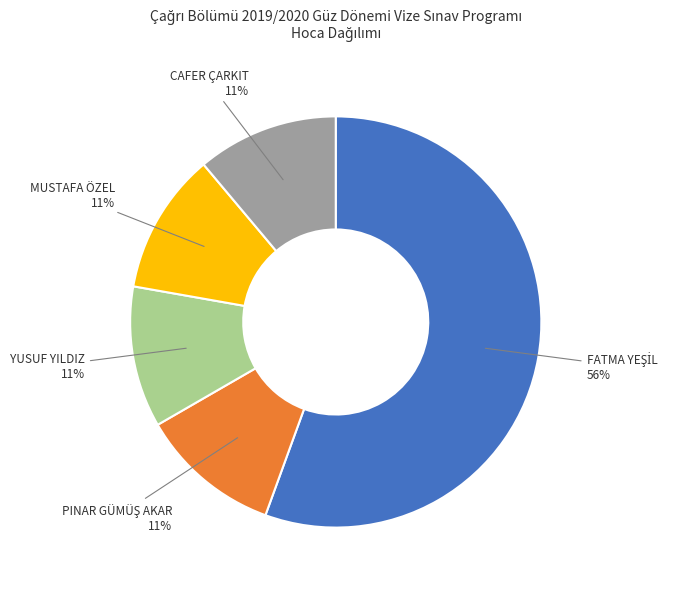

How many segments does this pie chart have?

5